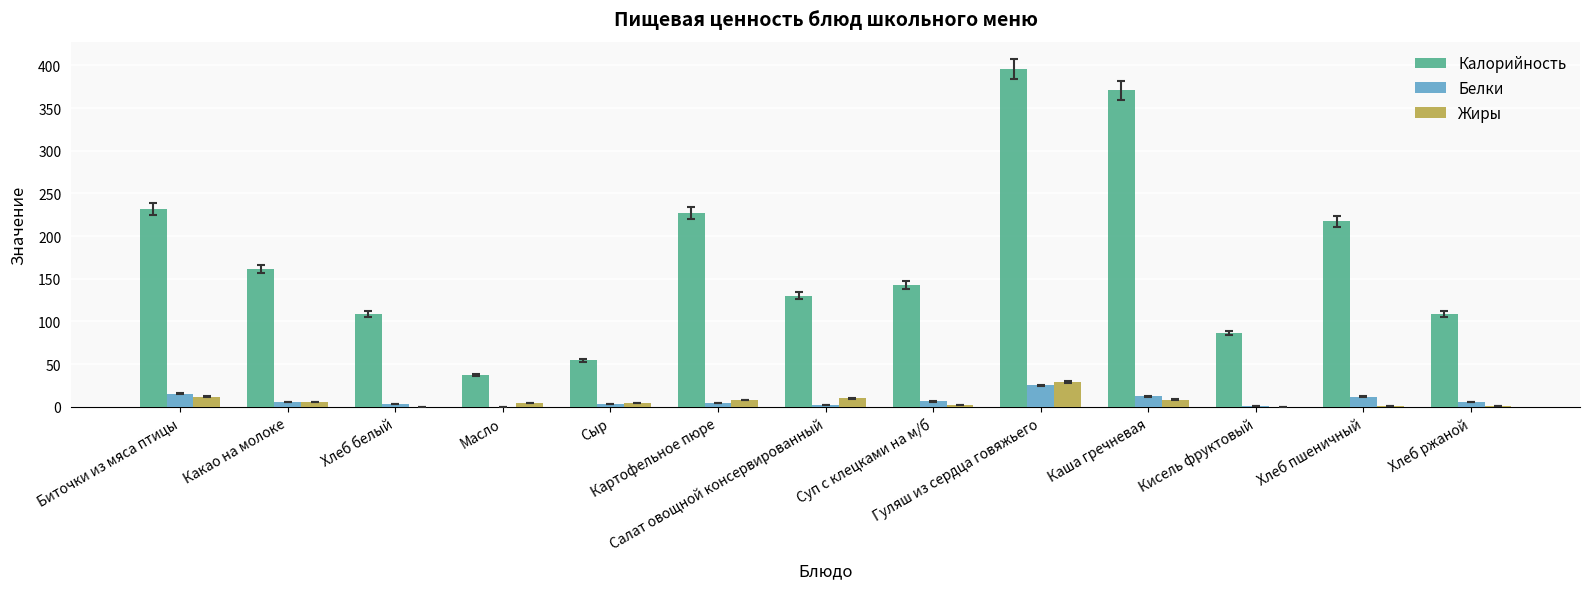

How many distinct data groups are displayed?

3